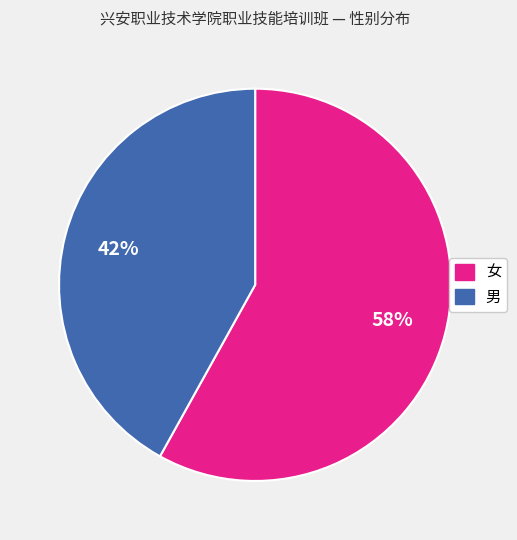

Between 男 and 女, which is larger?

女